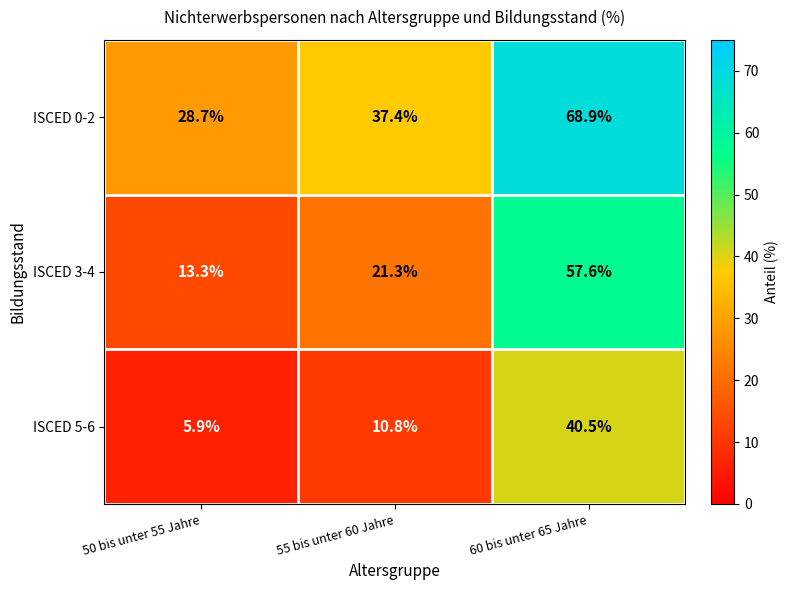

At which category is the sum across all series the highest?

60 bis unter 65 Jahre